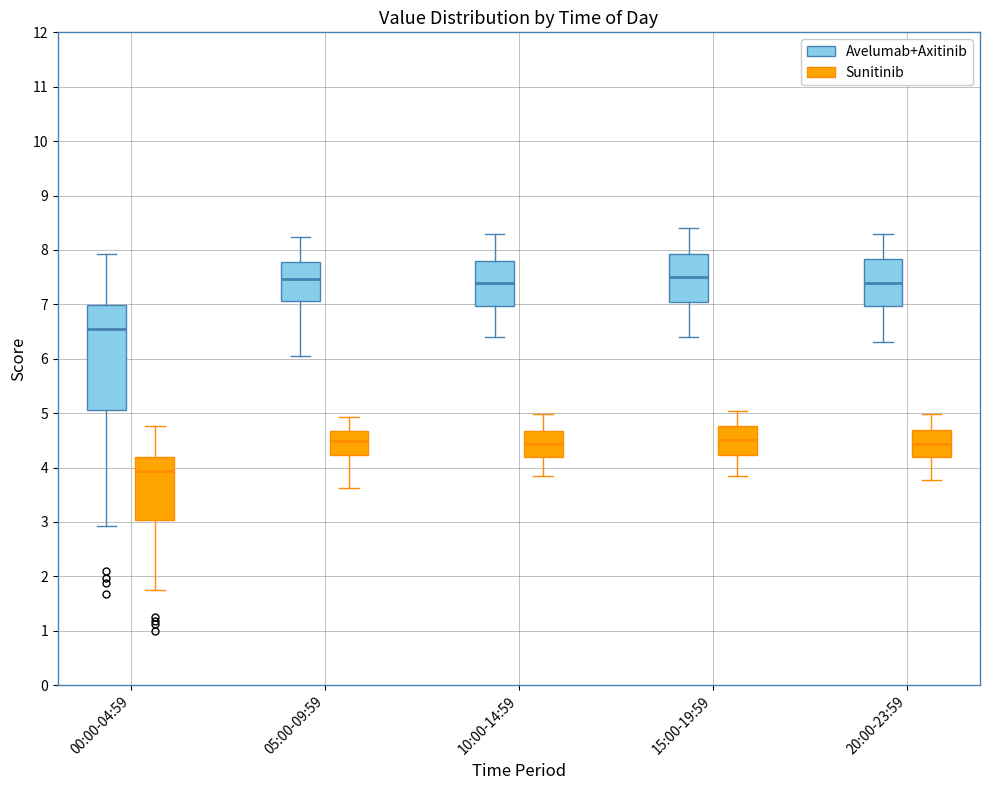

Reading left to right, read every box against the y-axis: the position of its median line, the range the box covers, and the ends of its whiskers. The values are not printed on the chart, so give them approximately, as read against the axis.

00:00-04:59 (Avelumab+Axitinib): median 6.6, box 5.1 to 7.0, whiskers 2.9 to 7.9
00:00-04:59 (Sunitinib): median 3.9, box 3.0 to 4.2, whiskers 1.8 to 4.8
05:00-09:59 (Avelumab+Axitinib): median 7.5, box 7.1 to 7.8, whiskers 6.1 to 8.2
05:00-09:59 (Sunitinib): median 4.5, box 4.2 to 4.7, whiskers 3.6 to 4.9
10:00-14:59 (Avelumab+Axitinib): median 7.4, box 7.0 to 7.8, whiskers 6.4 to 8.3
10:00-14:59 (Sunitinib): median 4.4, box 4.2 to 4.7, whiskers 3.8 to 5.0
15:00-19:59 (Avelumab+Axitinib): median 7.5, box 7.1 to 7.9, whiskers 6.4 to 8.4
15:00-19:59 (Sunitinib): median 4.5, box 4.2 to 4.8, whiskers 3.8 to 5.0
20:00-23:59 (Avelumab+Axitinib): median 7.4, box 7.0 to 7.8, whiskers 6.3 to 8.3
20:00-23:59 (Sunitinib): median 4.4, box 4.2 to 4.7, whiskers 3.8 to 5.0